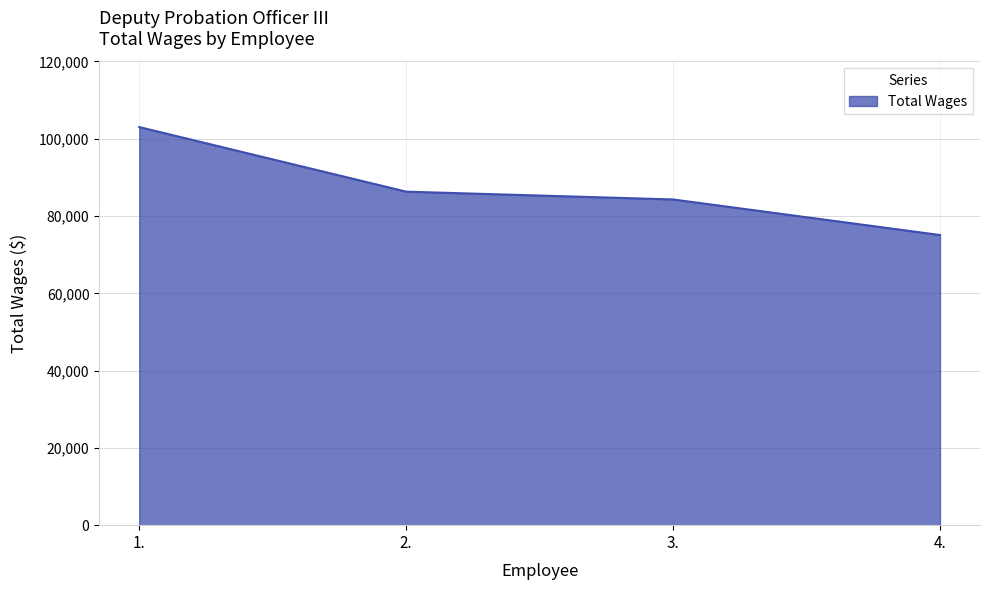

What is the change in value from 3. to 4.?

-9202